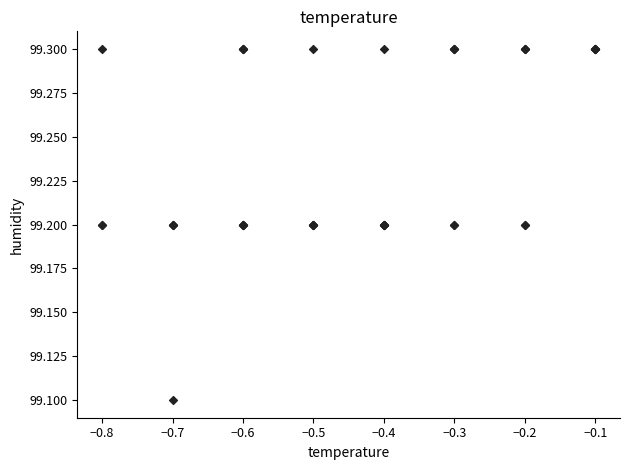

What Y value in the scatter plot is closest to 99?

99.1